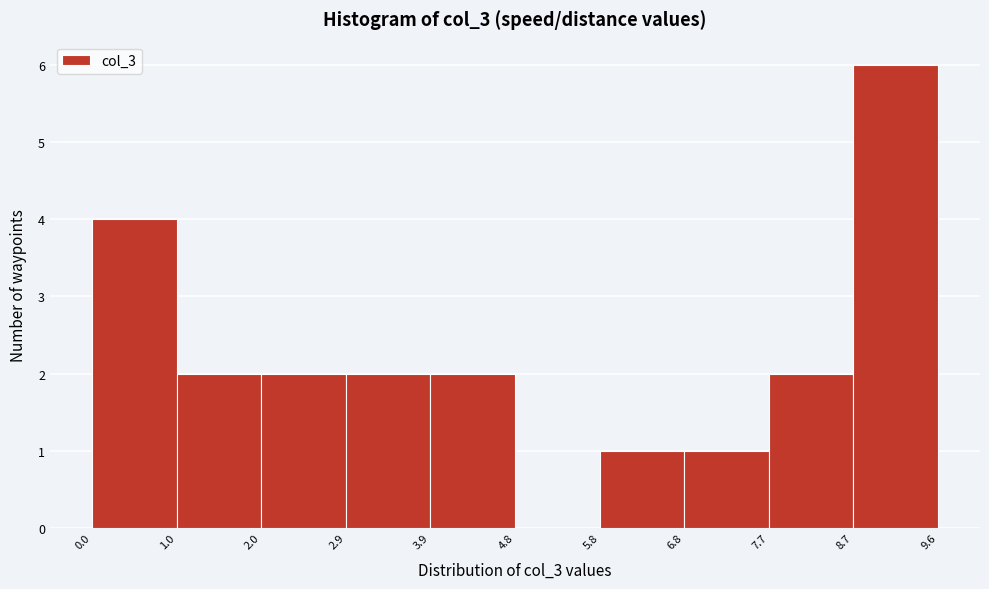

How tall is the bar that spans 5.8 to 6.8 on the x-axis? The values are not printed on the chart, so give them approximately, as read against the axis.

1